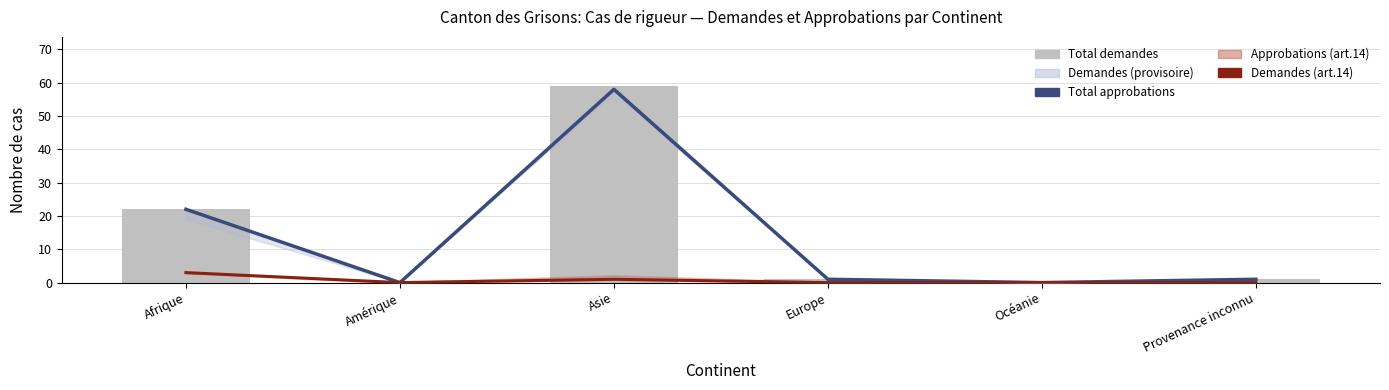

Between Provenance inconnu and Amérique, which is larger?

Provenance inconnu